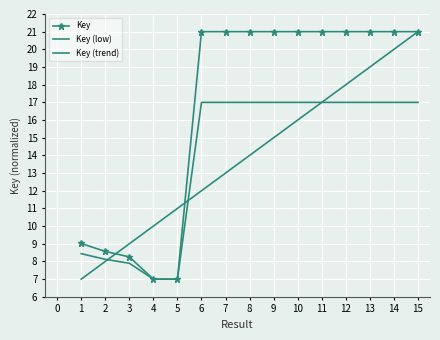

Where is the first local maximum for Key?

8